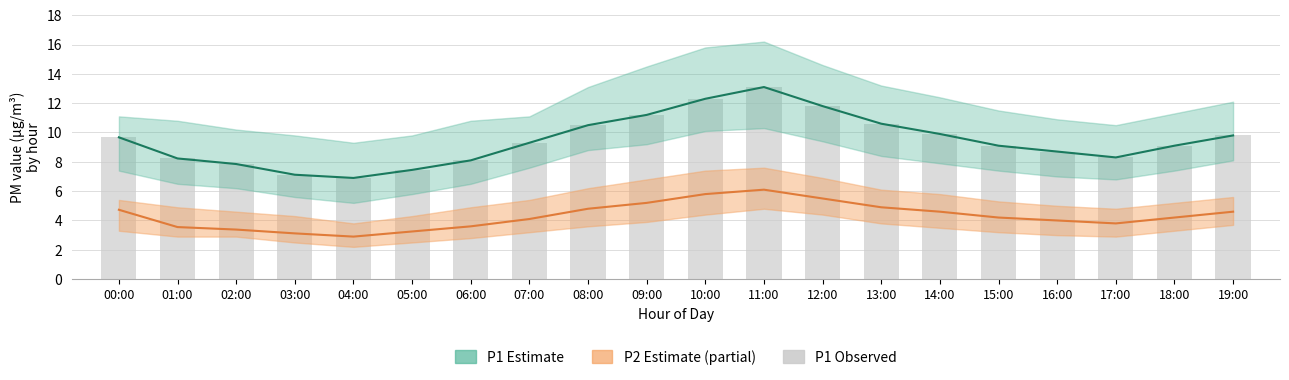

Rank the categories by value from highest to lowest.

11:00, 10:00, 12:00, 09:00, 13:00, 08:00, 14:00, 19:00, 00:00, 07:00, 15:00, 18:00, 16:00, 17:00, 01:00, 06:00, 02:00, 05:00, 03:00, 04:00